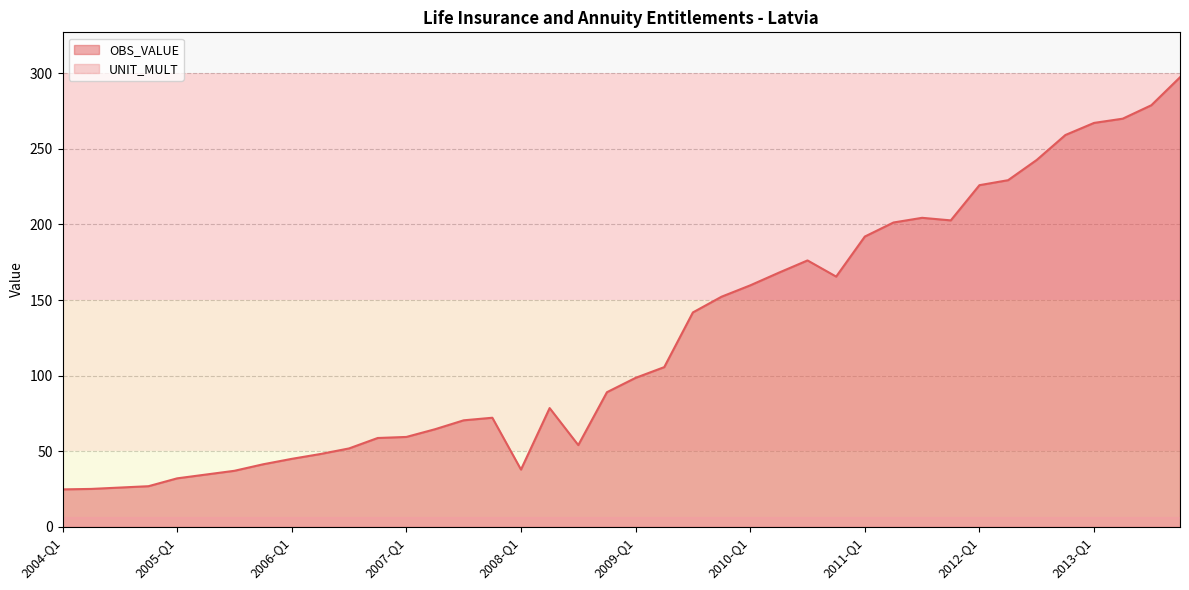

Which has a higher value, 2007-Q4 or 2006-Q4?

2007-Q4